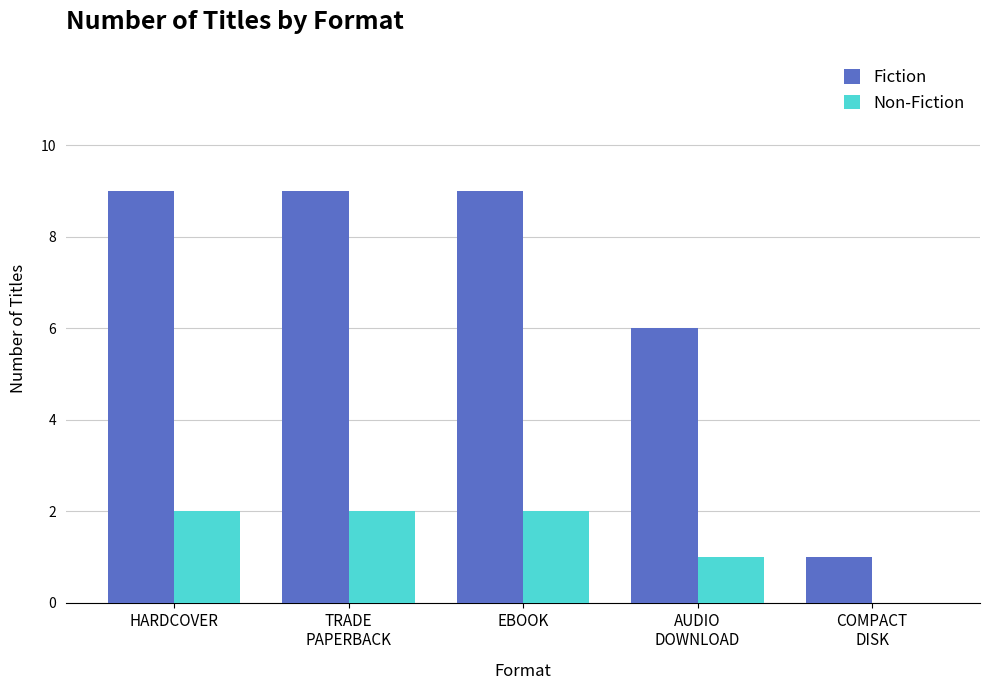

Which series has the largest range (max minus min)?

Fiction